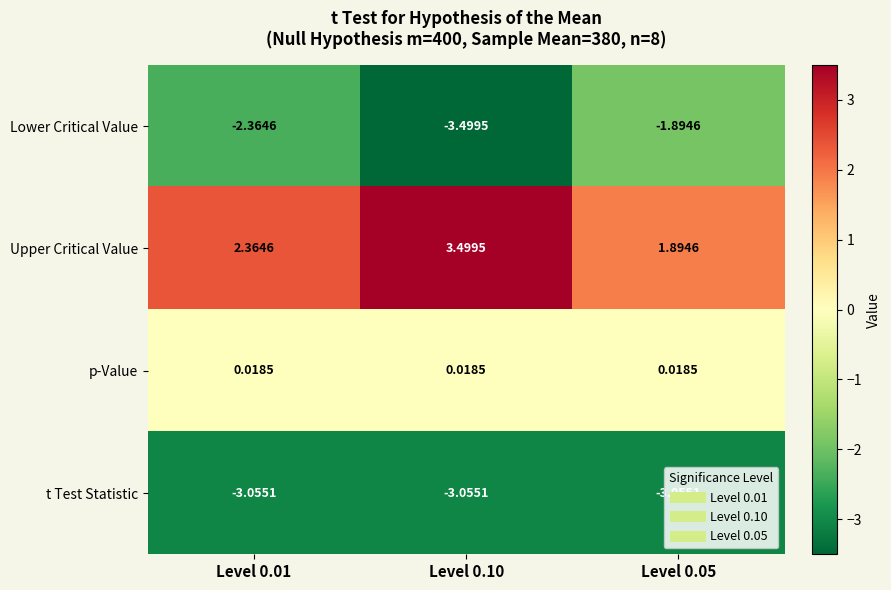

Which series has the largest total across all categories?

Upper Critical Value